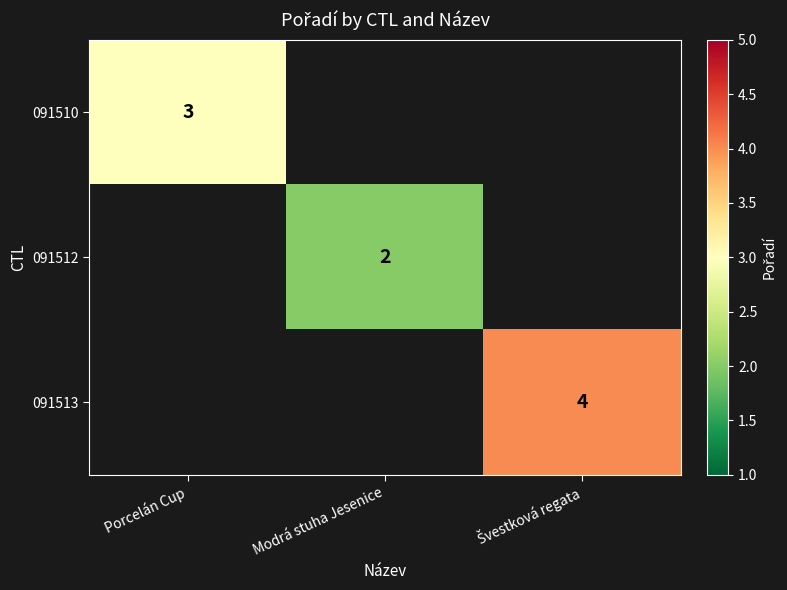

True or false: 091510 has a value of 1 at Porcelán Cup.

False